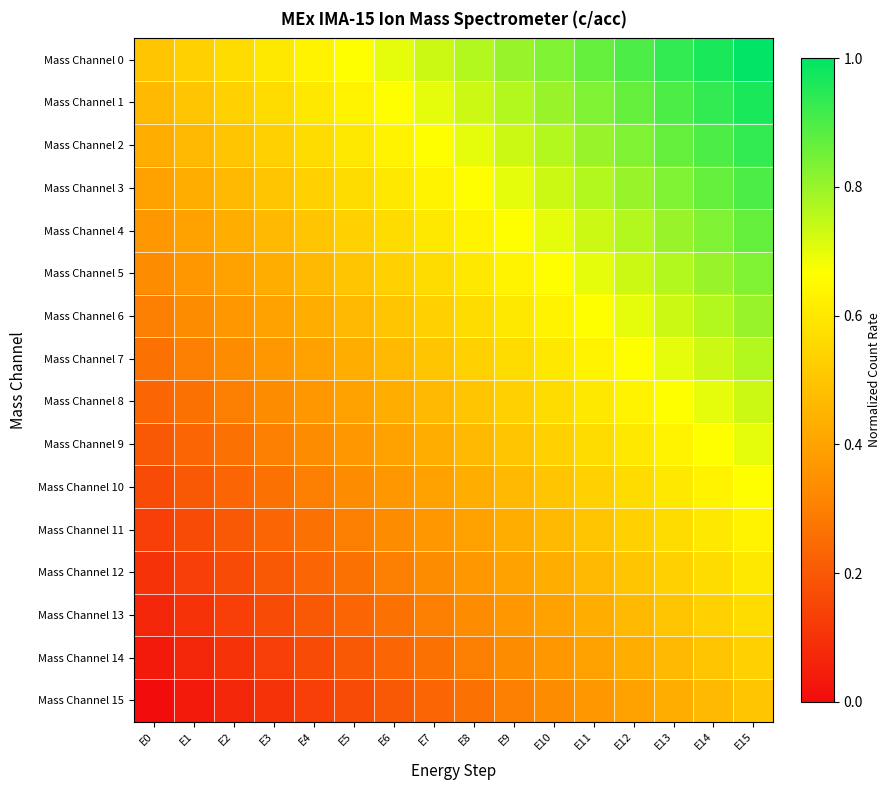

Rank the series at E9 from highest to lowest value.

Mass Channel 0, Mass Channel 1, Mass Channel 2, Mass Channel 3, Mass Channel 4, Mass Channel 5, Mass Channel 6, Mass Channel 7, Mass Channel 8, Mass Channel 9, Mass Channel 10, Mass Channel 11, Mass Channel 12, Mass Channel 13, Mass Channel 14, Mass Channel 15